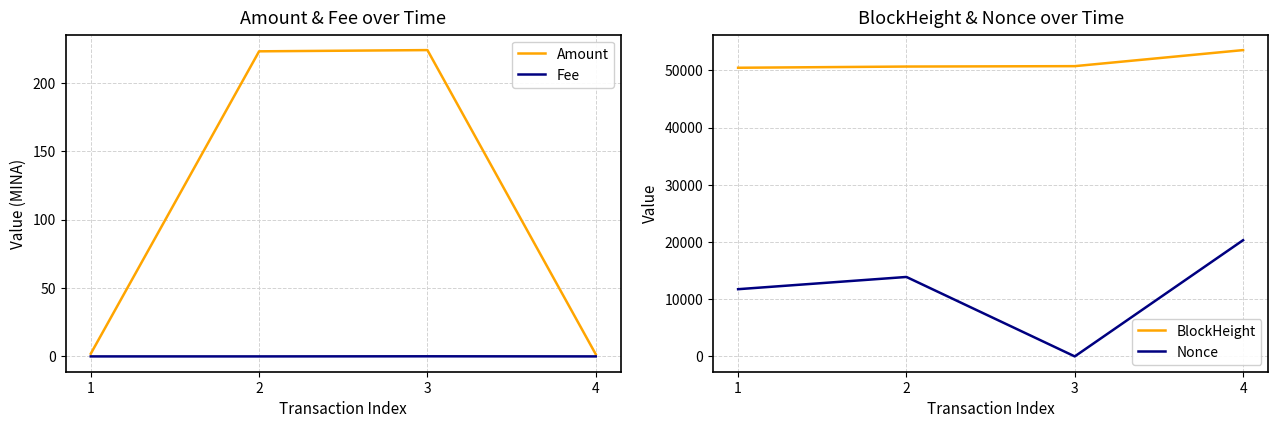

What is the sum of the Amount values at 3 and 4?

225.5